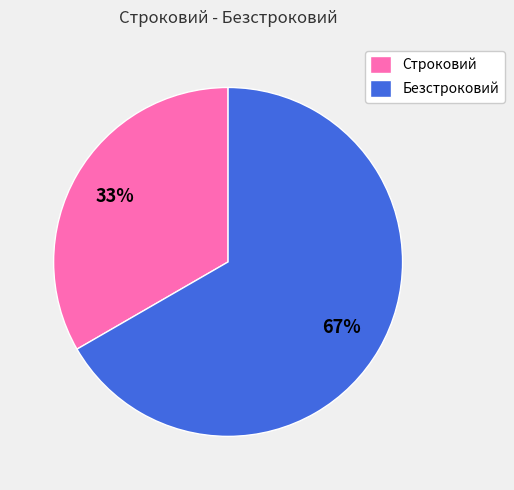

Combined, do Безстроковий and Строковий account for over 50%?

Yes